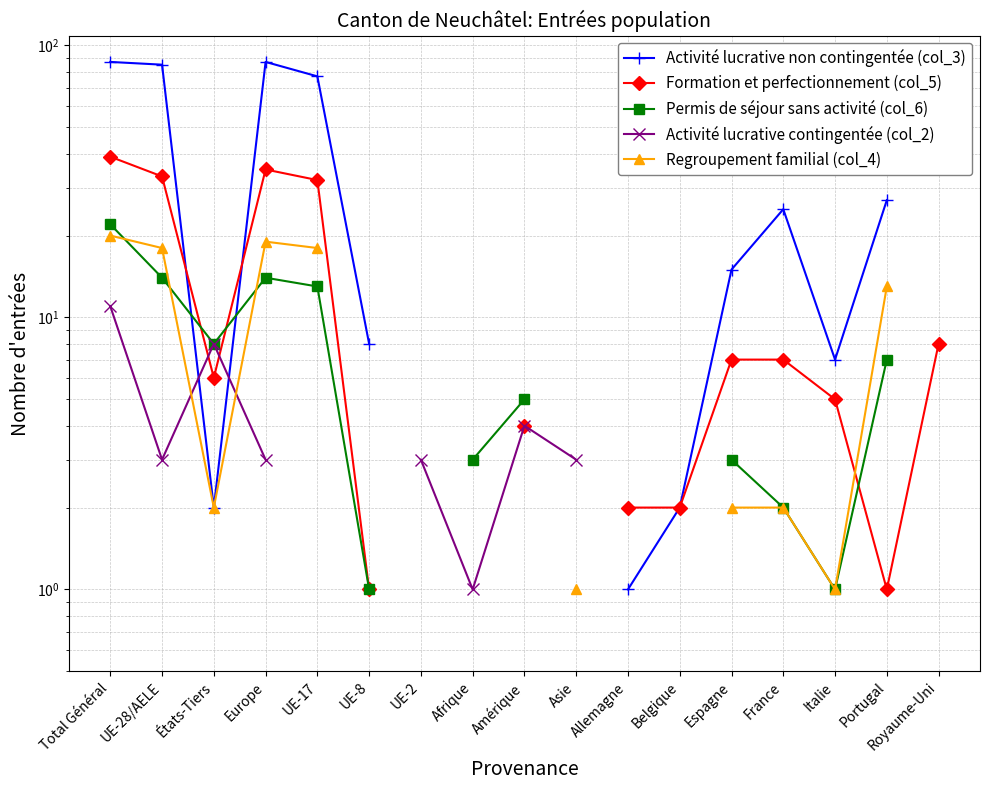

What is the value of the Permis de séjour sans activité (col_6) point at the 4th from the left?

14.0